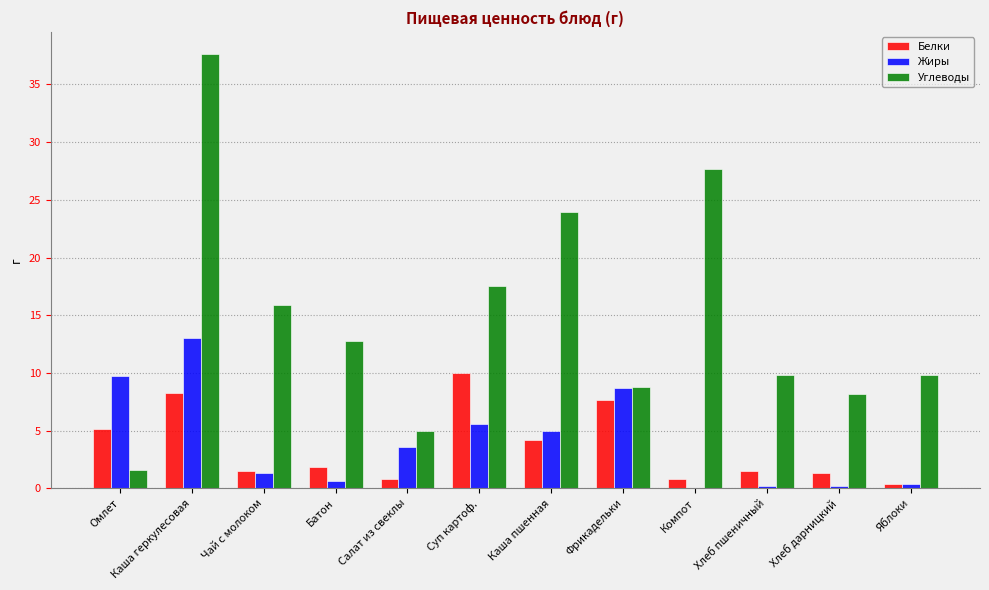

Is the value of Белки at Каша геркулесовая greater than the value of Жиры at Яблоки?

Yes